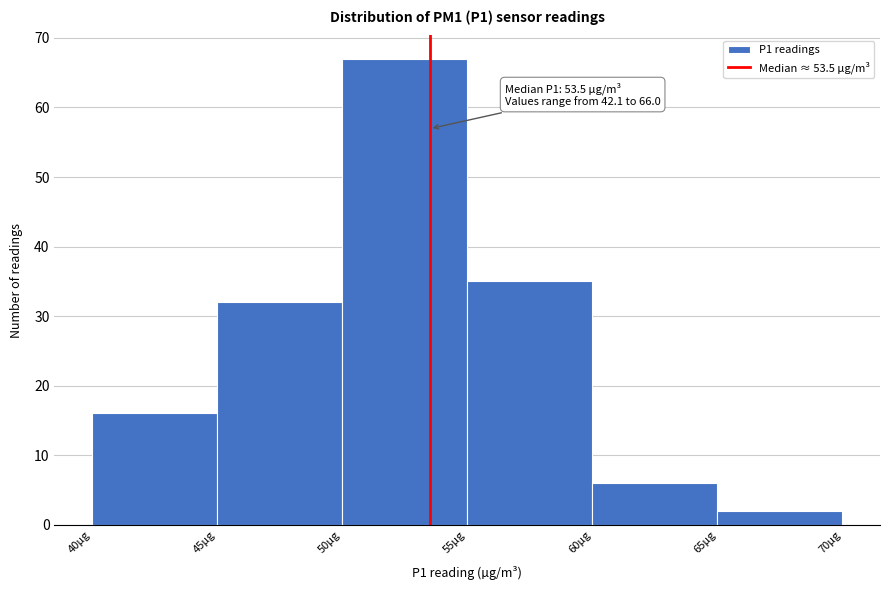

Over which range of the x-axis is the bar tallest?

50 to 55